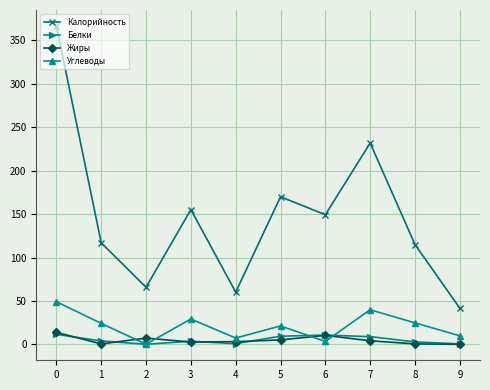

At which label does Калорийность reach its minimum?

9